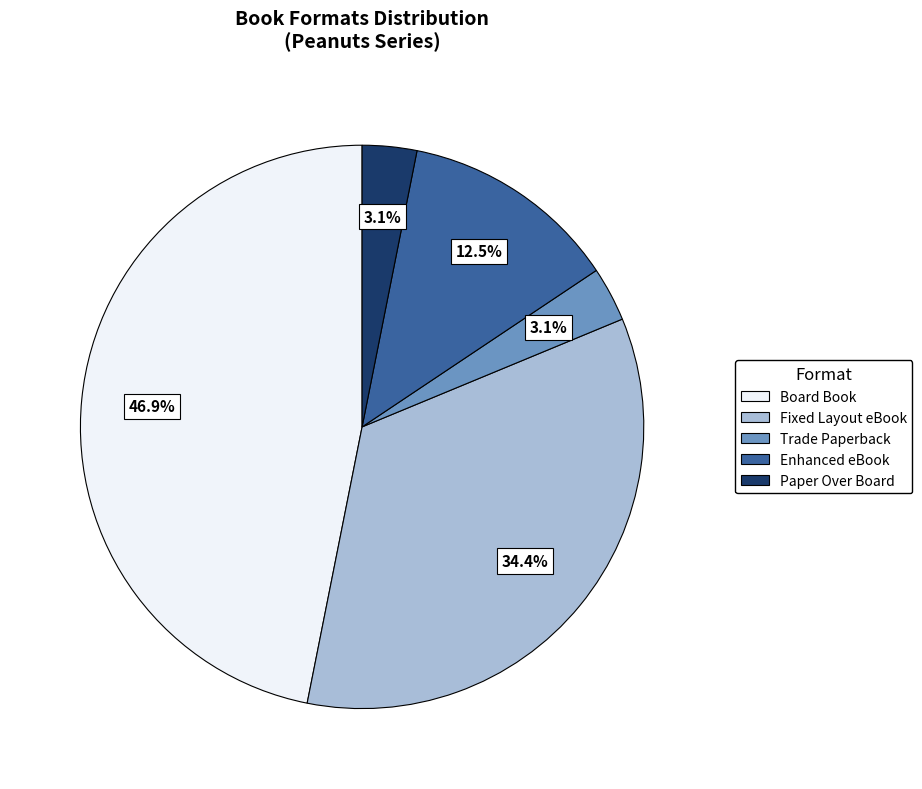

Between Enhanced eBook and Trade Paperback, which is larger?

Enhanced eBook